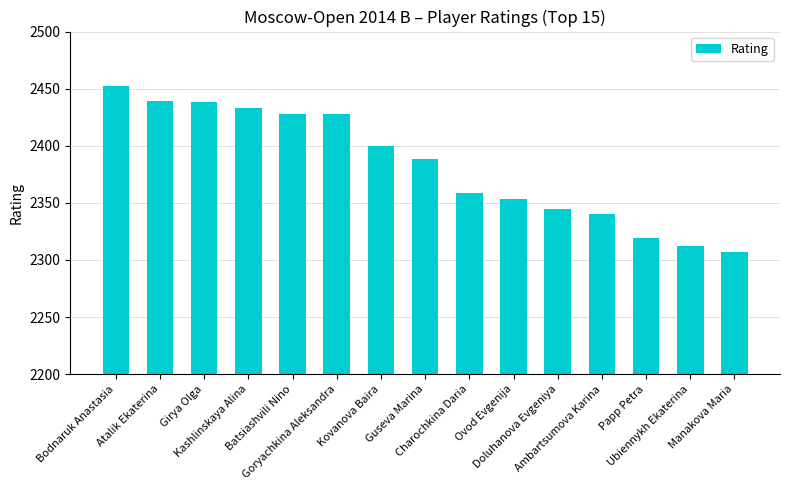

What is the value of the 3rd bar from the left?

2438